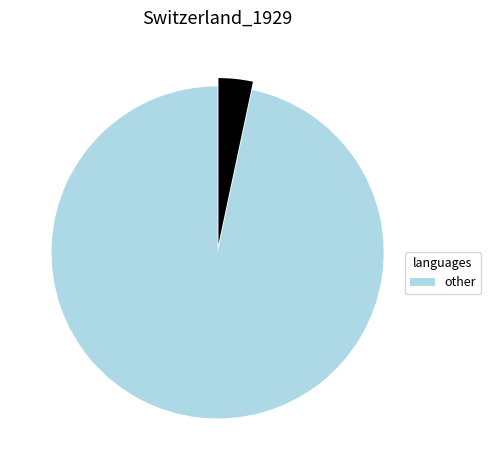

Is there a majority slice in this chart?

Yes